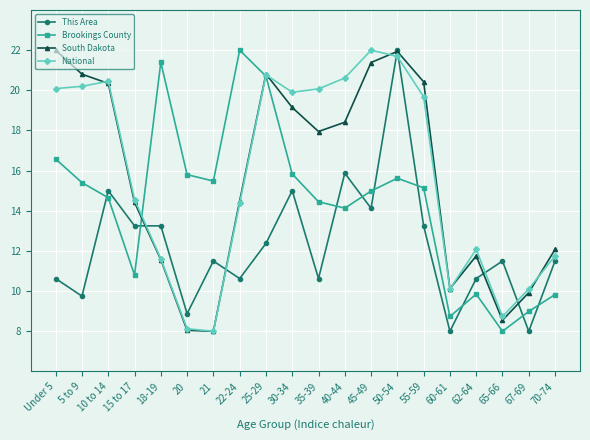

Which series changed the most between Under 5 and 62-64?

South Dakota